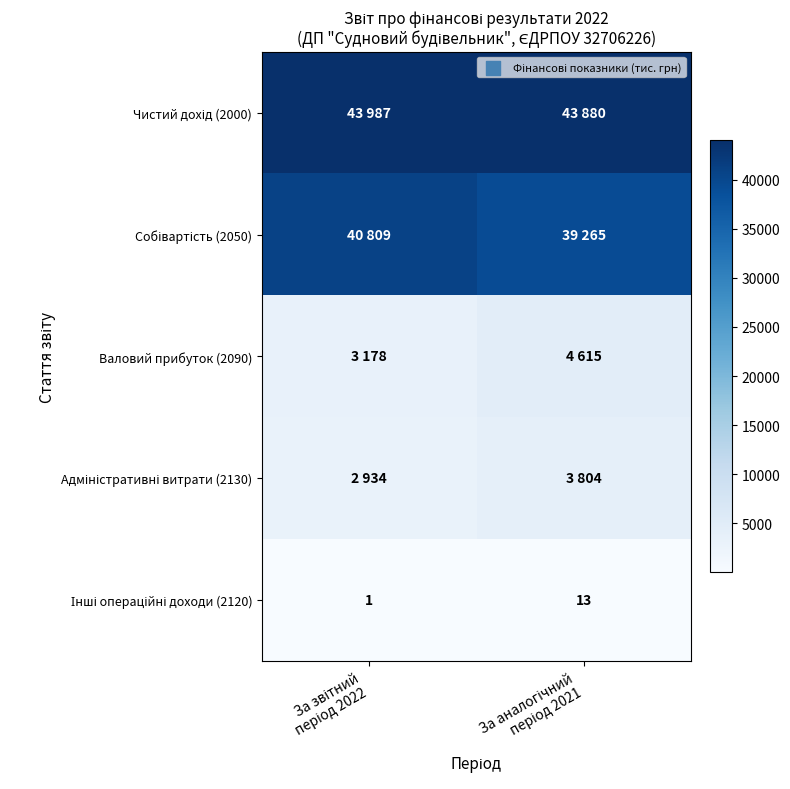

What is the sum of the Валовий прибуток (2090) values at За звітний період 2022 and За аналогічний період 2021?

7793